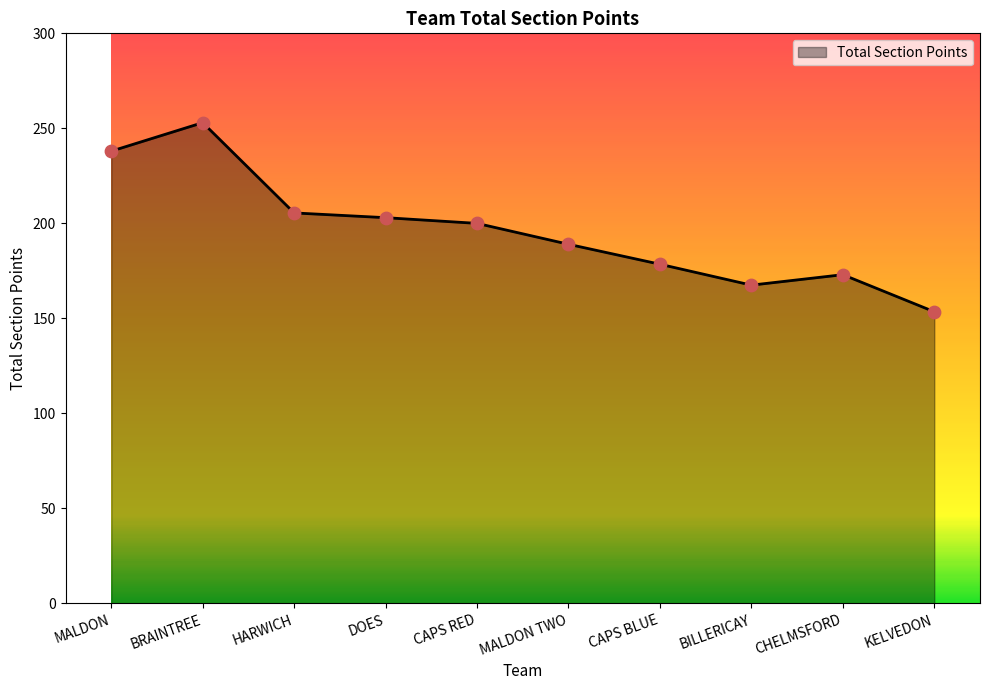

Between DOES and CAPS BLUE, which is larger?

DOES